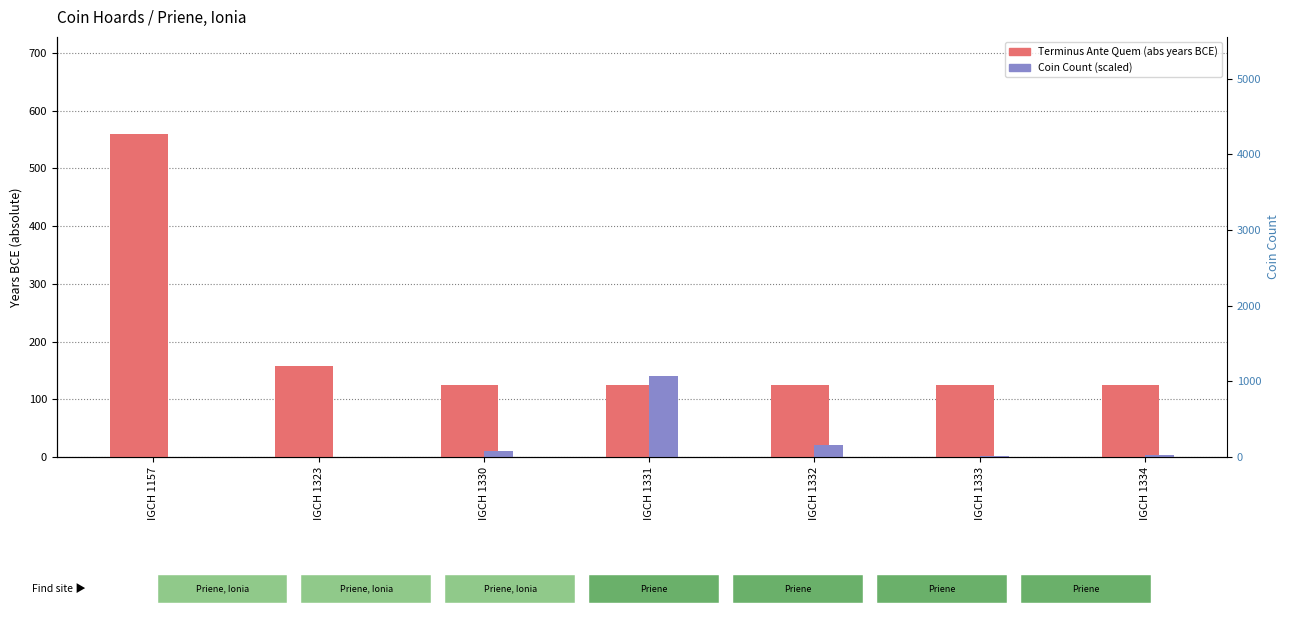

At which label does Coin Count (scaled) first exceed 3?

IGCH 1330